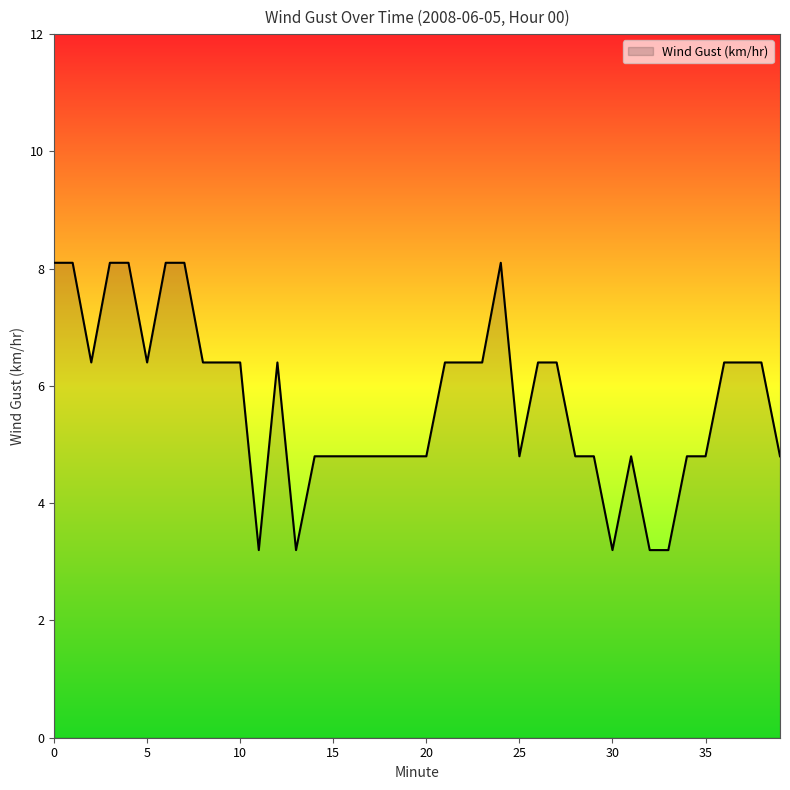

What is the minimum value shown in the chart?

3.2